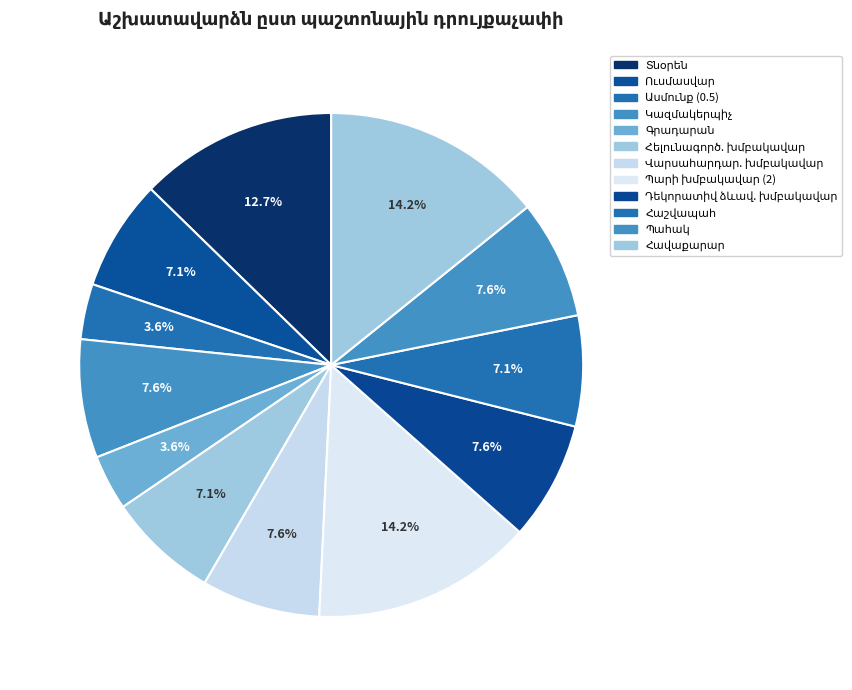

How many segments does this pie chart have?

12